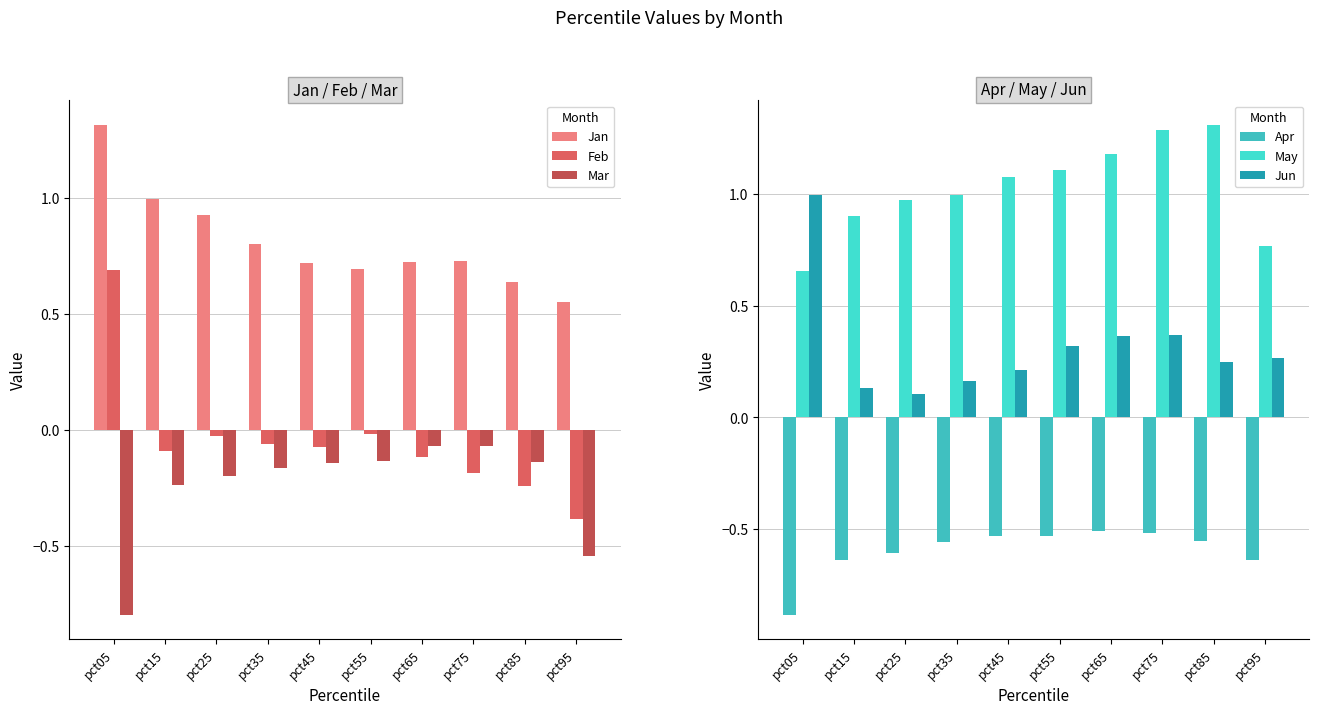

What is the value of the Feb bar at the 9th from the left?

-0.2